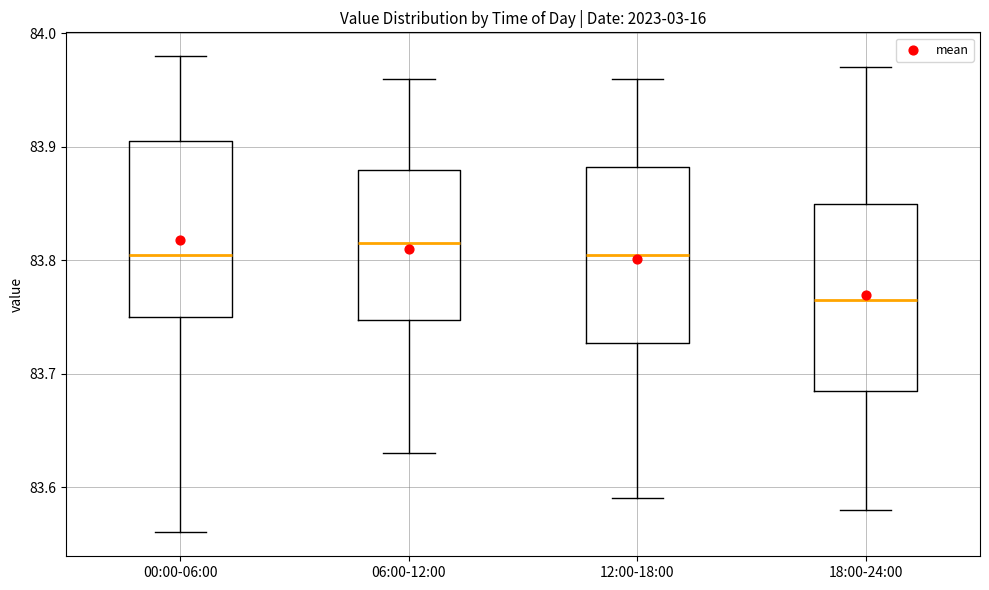

Reading left to right, read every box against the y-axis: the position of its median line, the range the box covers, and the ends of its whiskers. The values are not printed on the chart, so give them approximately, as read against the axis.

00:00-06:00: median 83.81, box 83.75 to 83.91, whiskers 83.56 to 83.98
06:00-12:00: median 83.82, box 83.75 to 83.88, whiskers 83.63 to 83.96
12:00-18:00: median 83.81, box 83.73 to 83.88, whiskers 83.59 to 83.96
18:00-24:00: median 83.77, box 83.69 to 83.85, whiskers 83.58 to 83.97